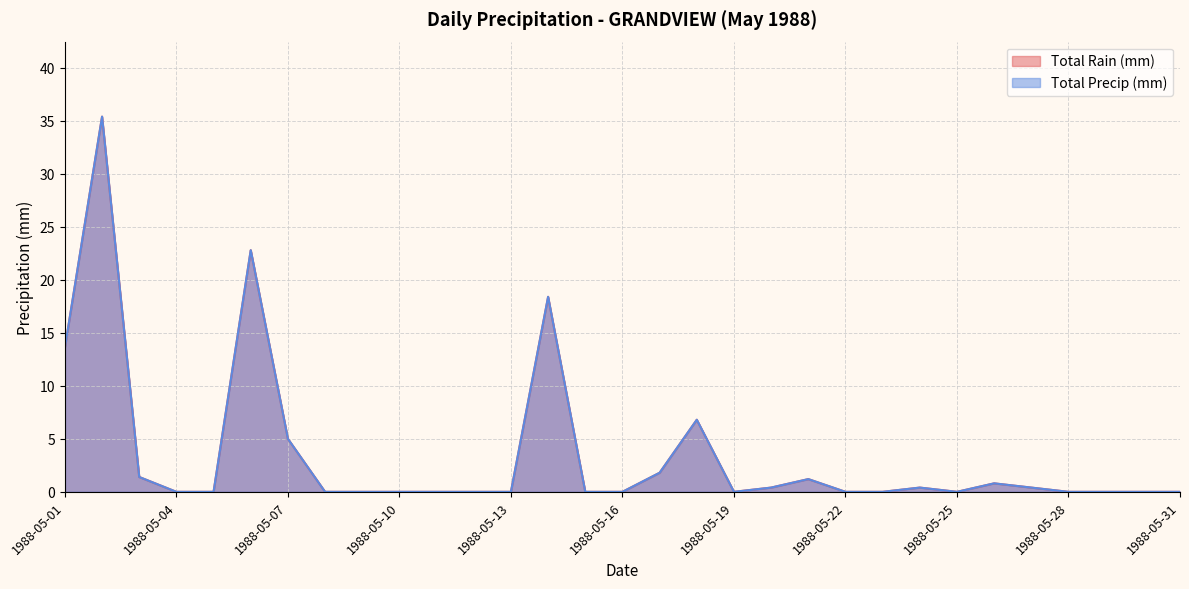

Which series changed the most between 1988-05-01 and 1988-05-22?

Total Rain (mm)